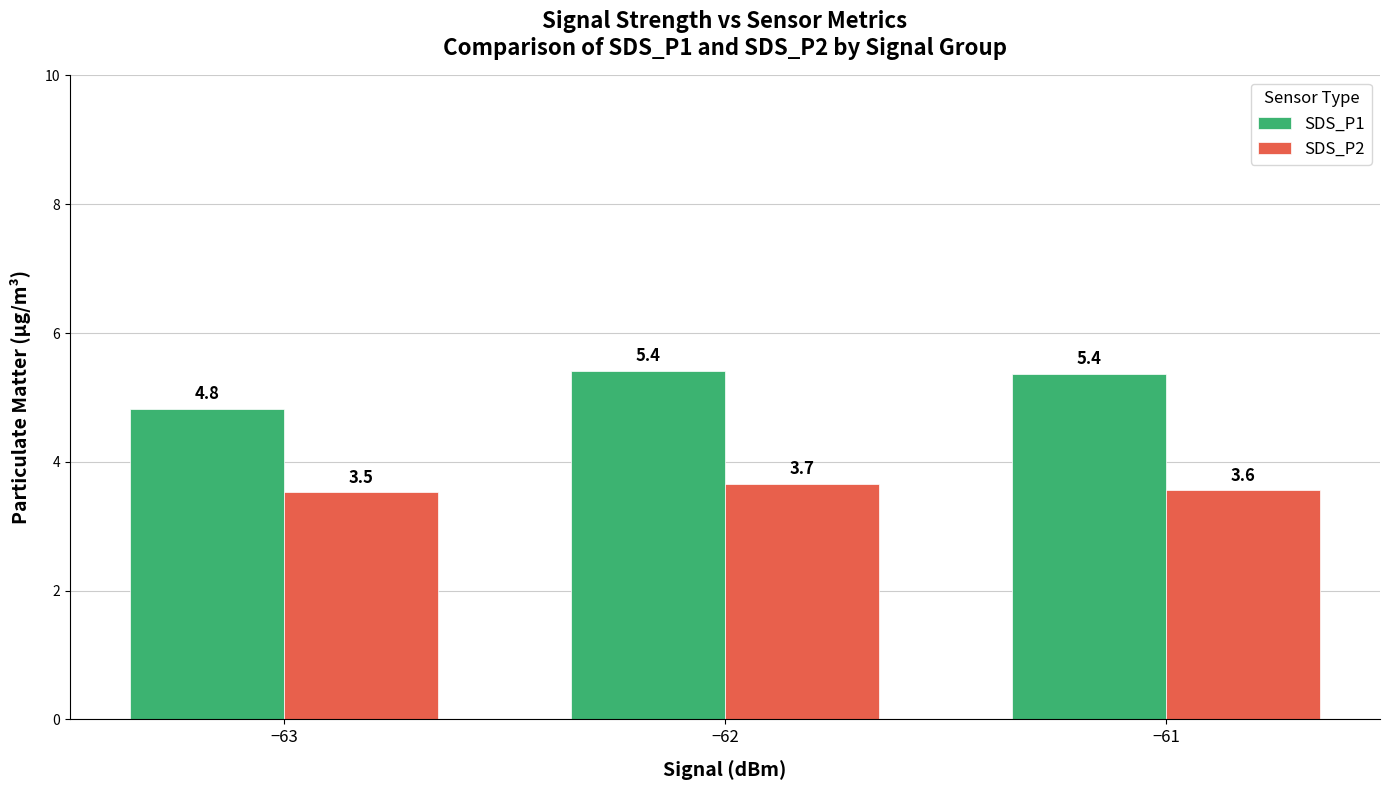

List the series in order of their peak value, lowest first.

SDS_P2, SDS_P1